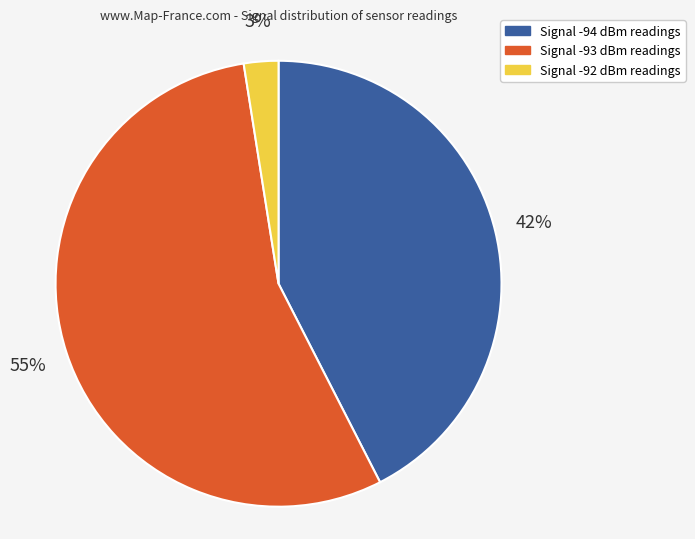

How many segments does this pie chart have?

3